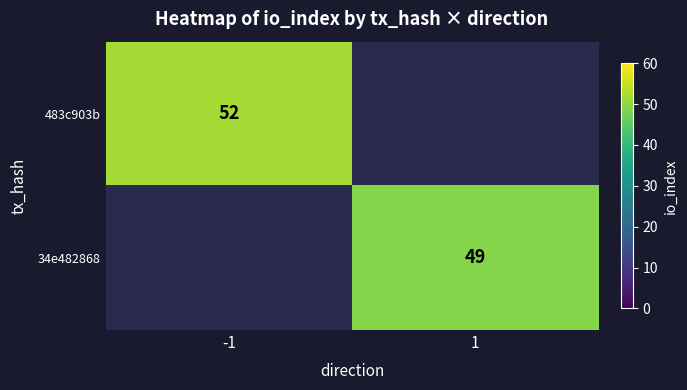

Is it true that 34e482868 equals 49 at 1?

True